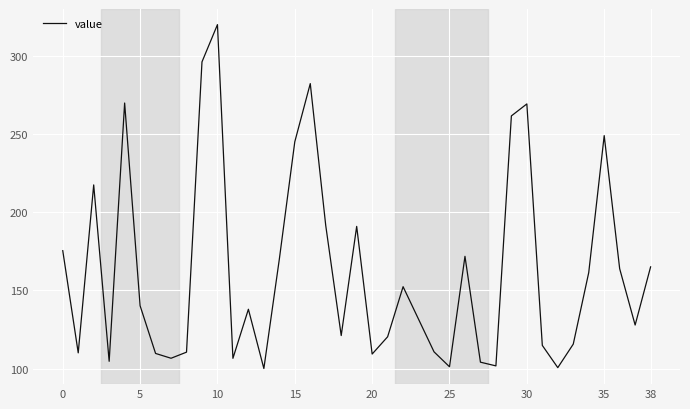

How many lines are shown in the chart?

1